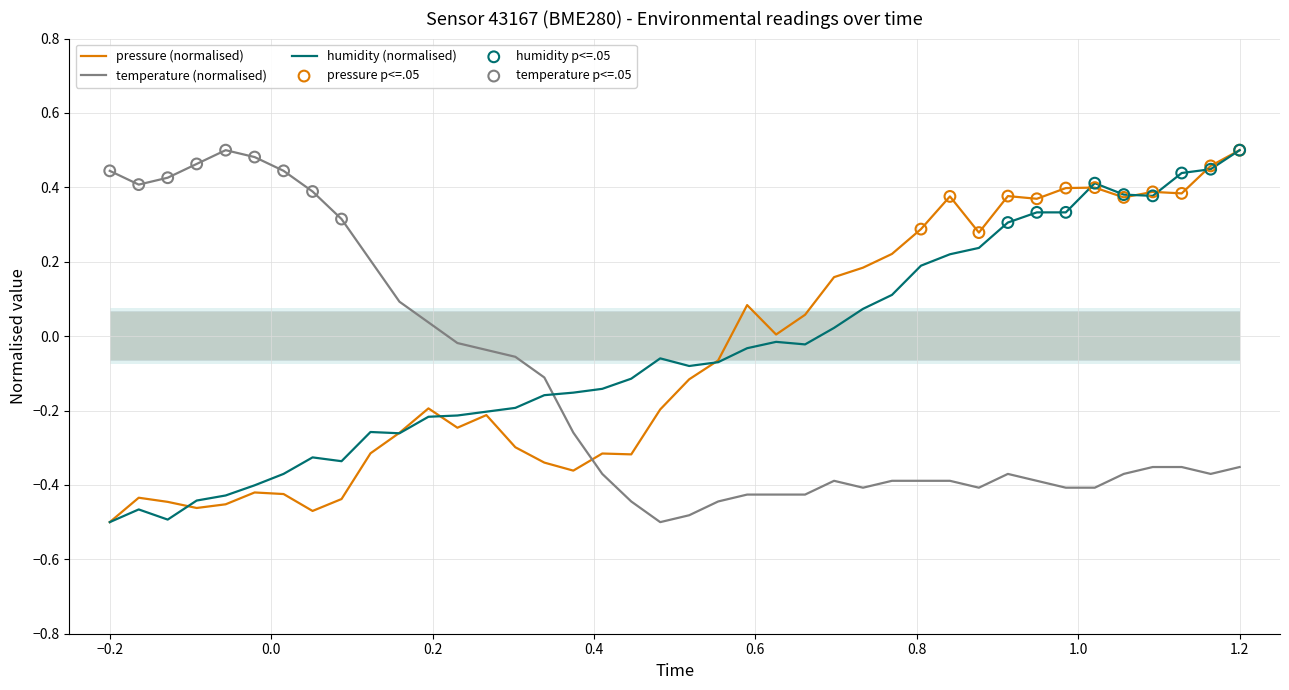

Which series has the largest total across all categories?

humidity